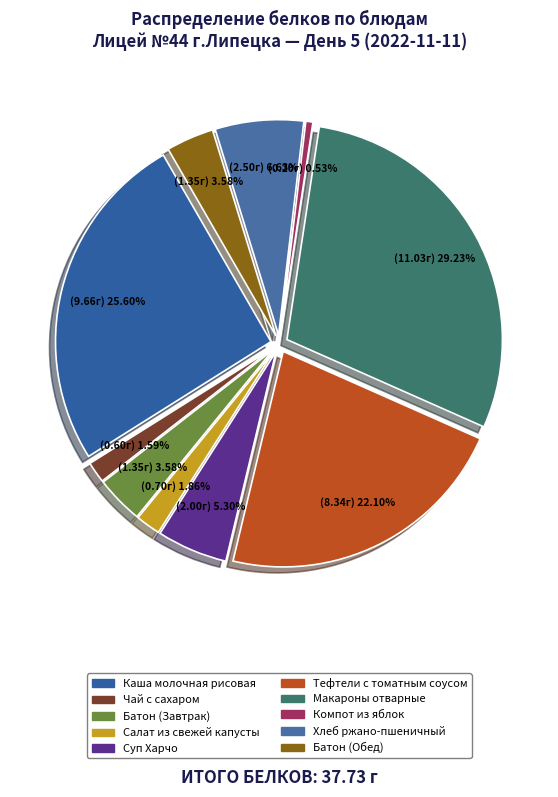

The Компот из яблок slice represents 11% of the pie. True or false?

False